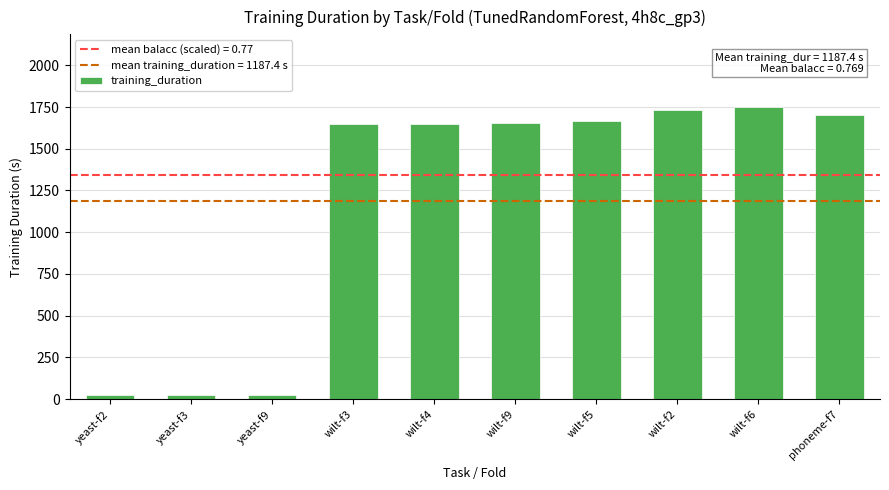

Which category has the highest value across all series?

wilt-f6